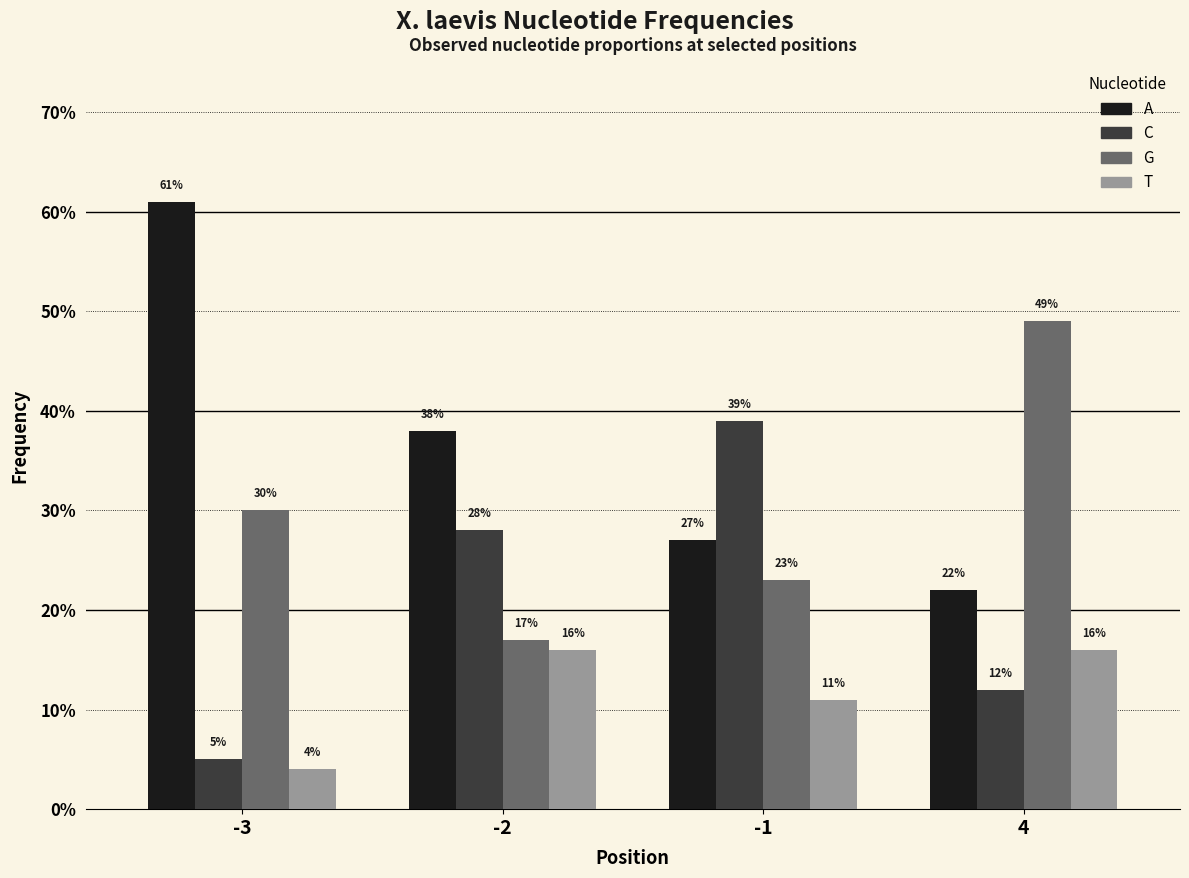

What is the value of the A bar at the 4th from the left?

0.2